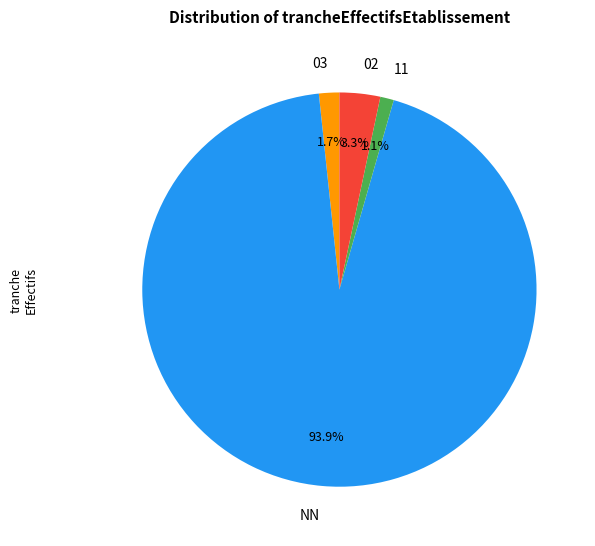

Between NN and 11, which is larger?

NN